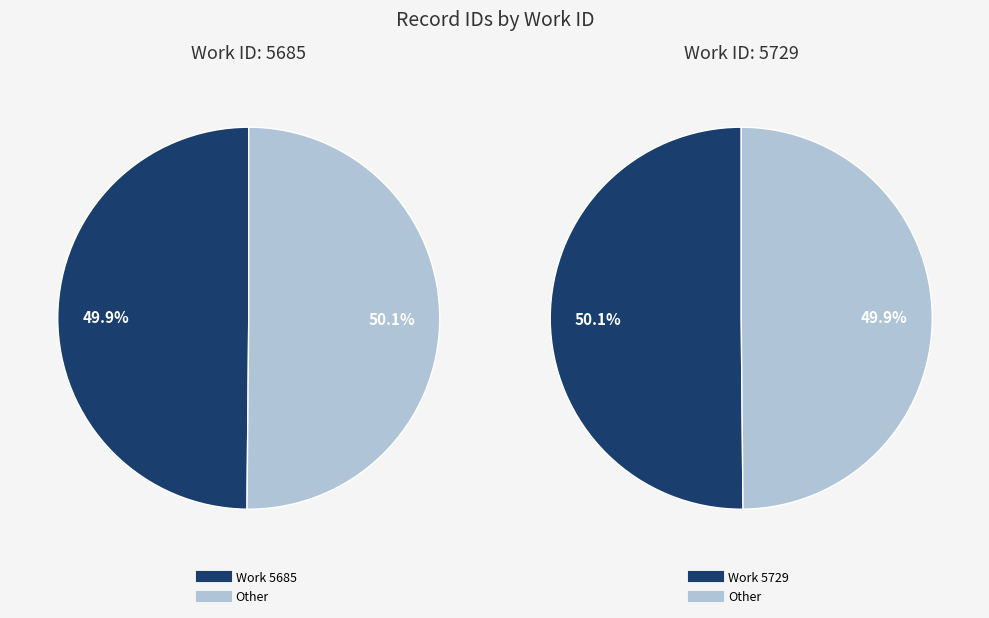

To the nearest percent, what portion does 5729 represent?

50%